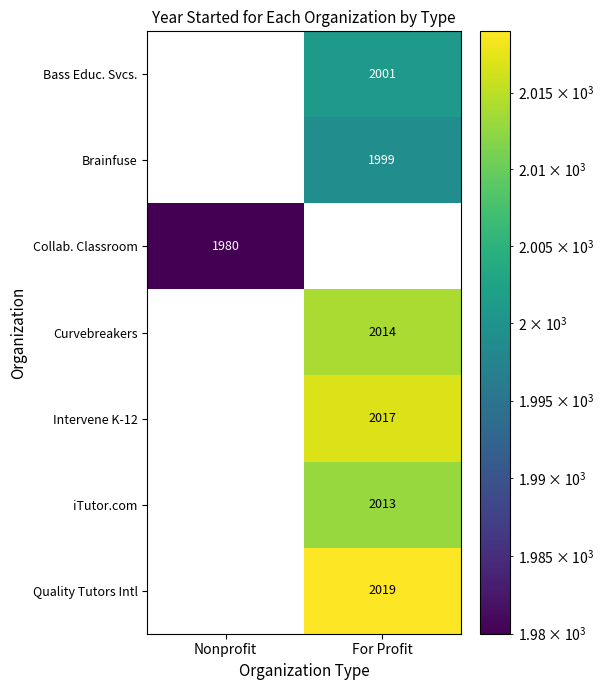

Is the value of Curvebreakers at For Profit greater than the value of Bass Educ. Svcs. at For Profit?

Yes